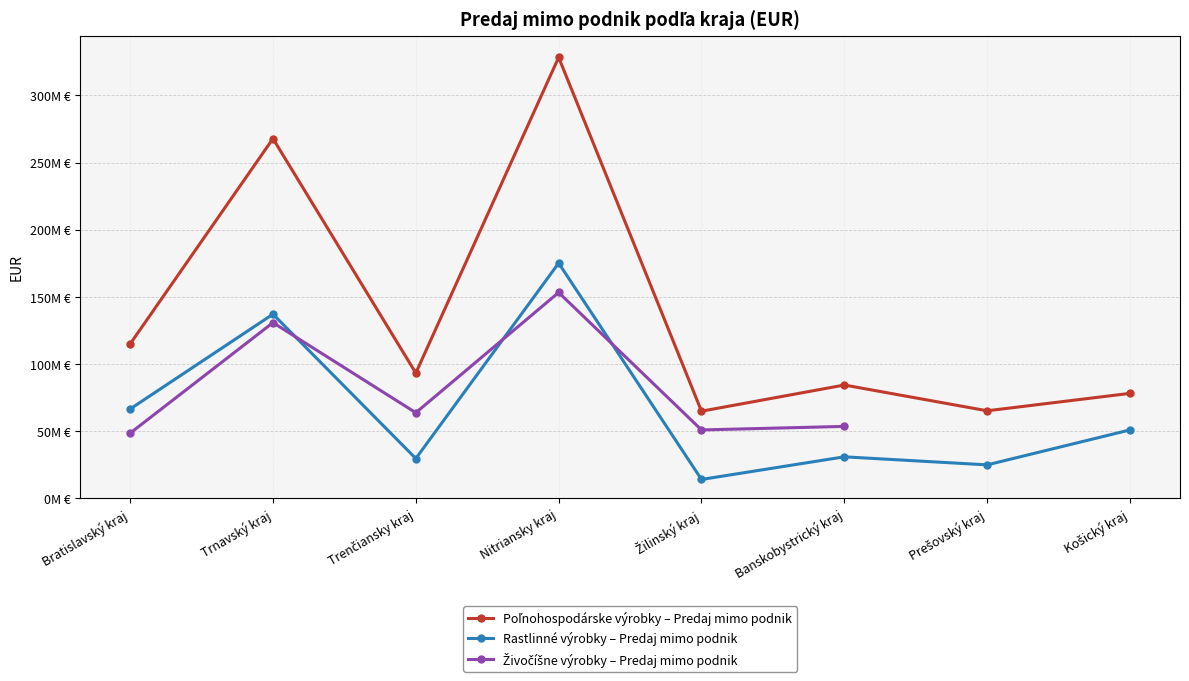

What is the difference between the maximum and minimum values in the Rastlinné výrobky – Predaj mimo podnik series?

161152308